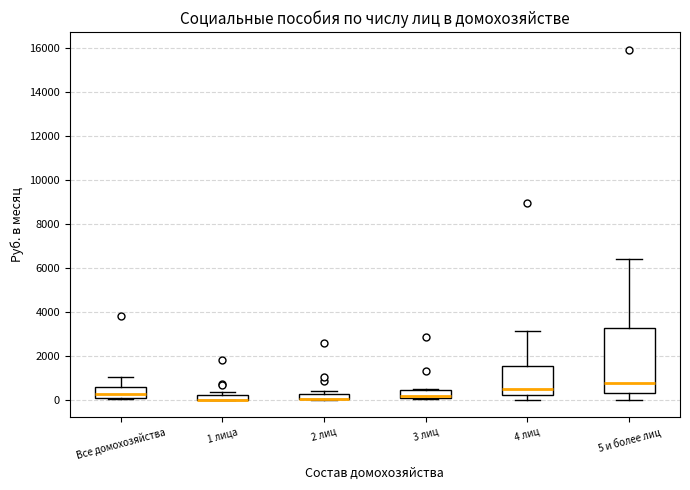

Where is the upper edge of the box for 2 лиц on the y-axis? The values are not printed on the chart, so give them approximately, as read against the axis.

200